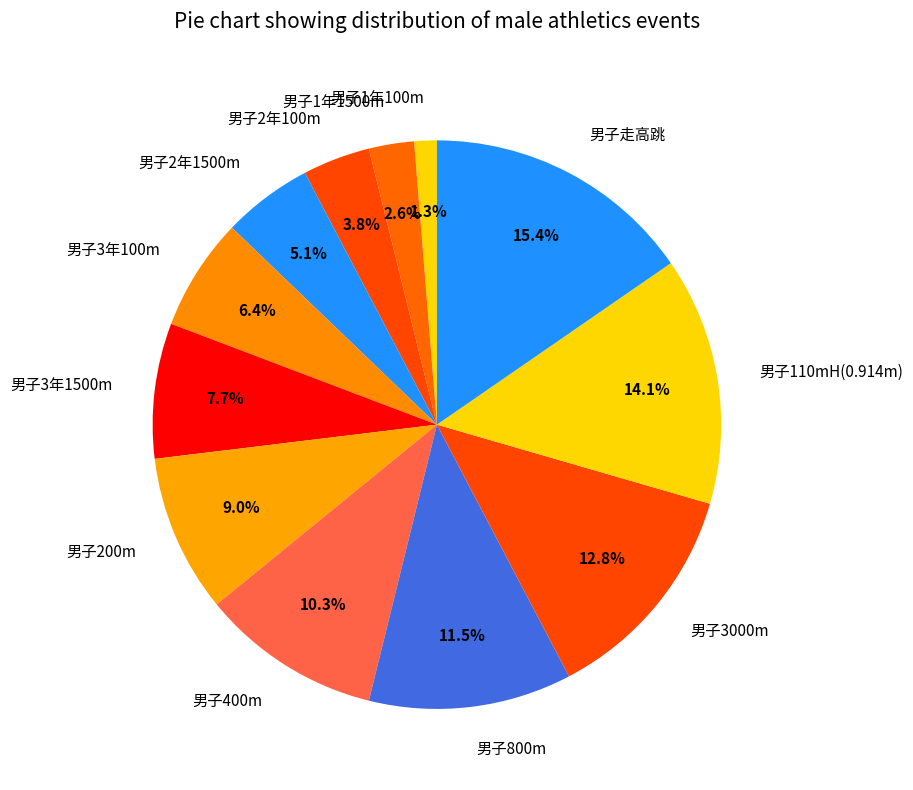

Does 男子1年1500m account for over 50% of the chart?

No